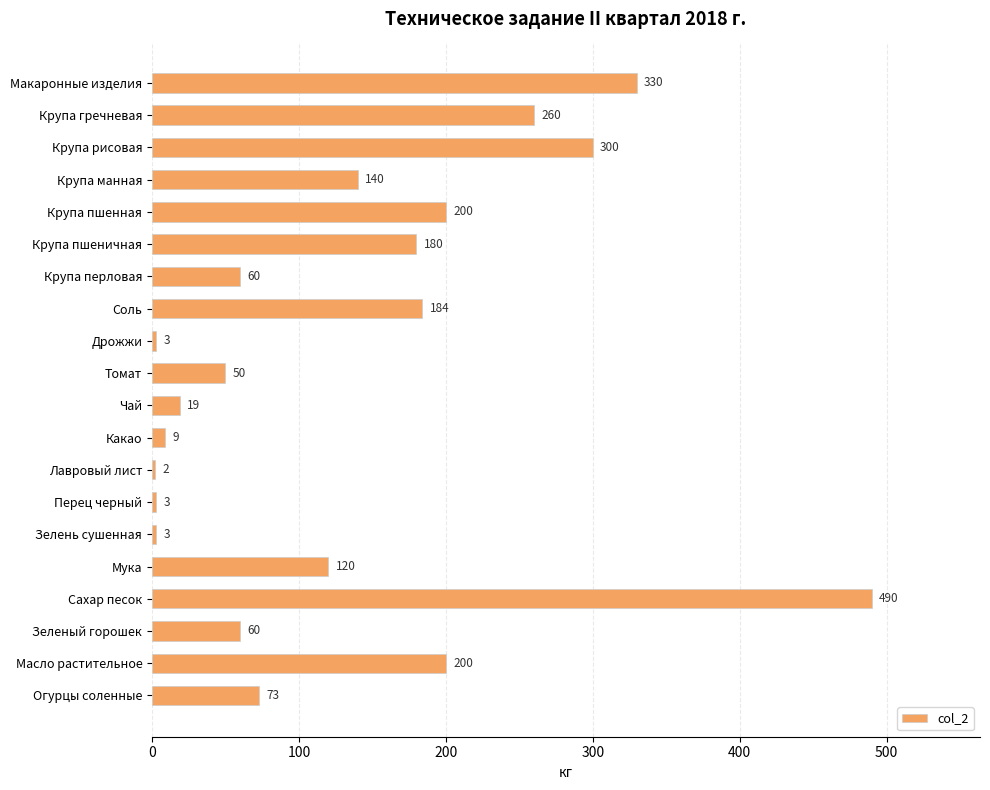

Approximately how many times larger is the value at Мука compared to Крупа гречневая?

0.5